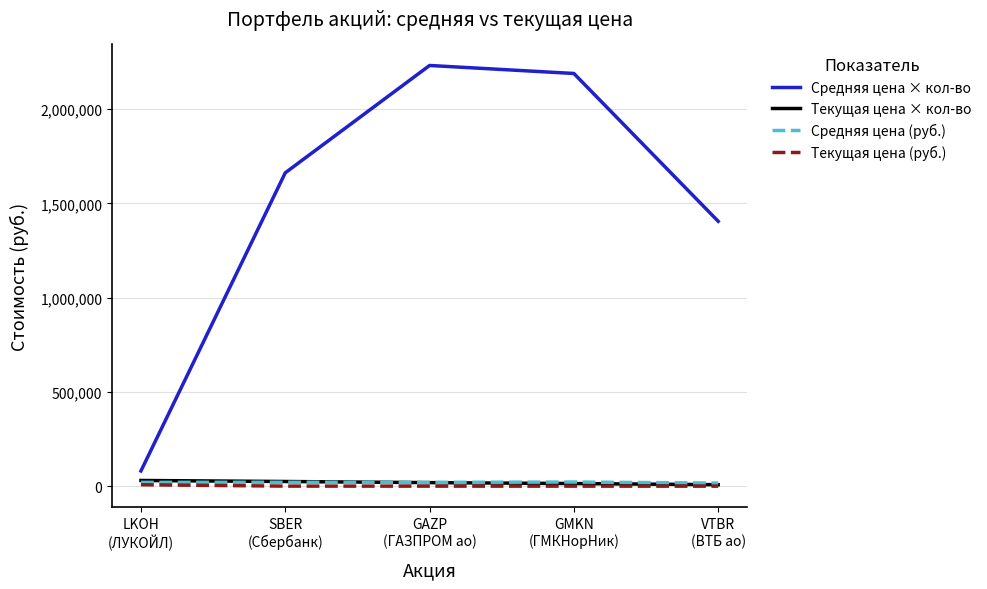

What is the lowest value of the Текущая цена (руб.) series?

91.7